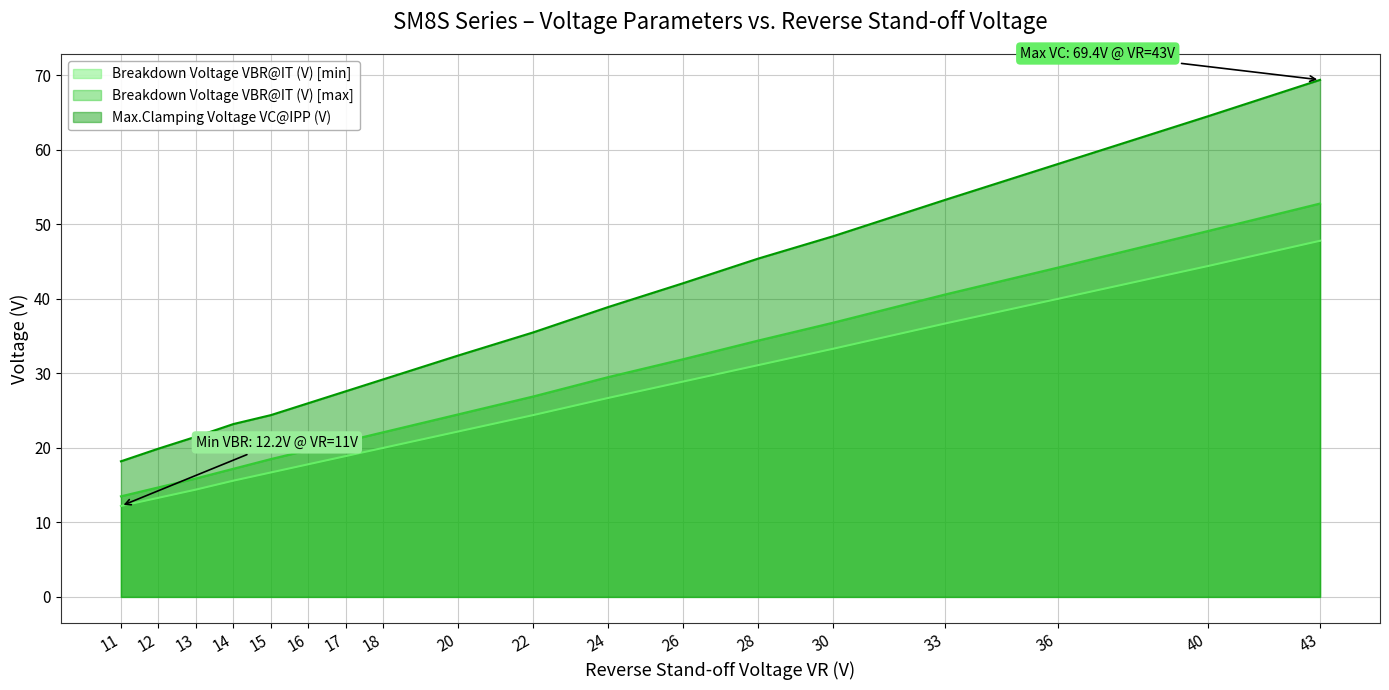

Which series has the largest range (max minus min)?

Max.Clamping Voltage VC@IPP (V)